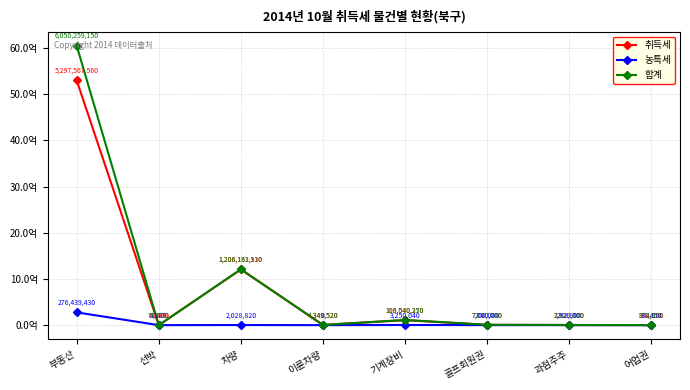

Is the value of 합계 at 골프회원권 greater than the value of 농특세 at 선박?

Yes